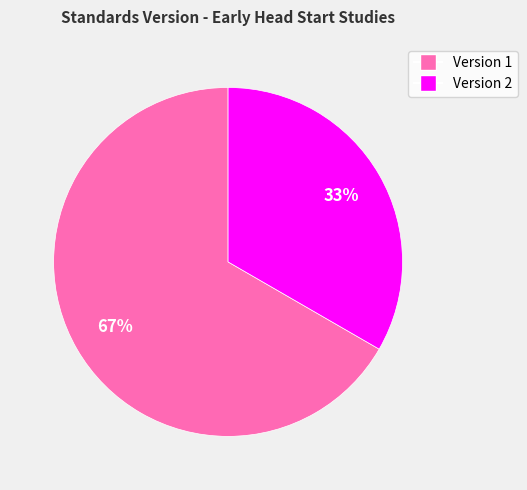

To the nearest percent, what is the average slice percentage?

50%